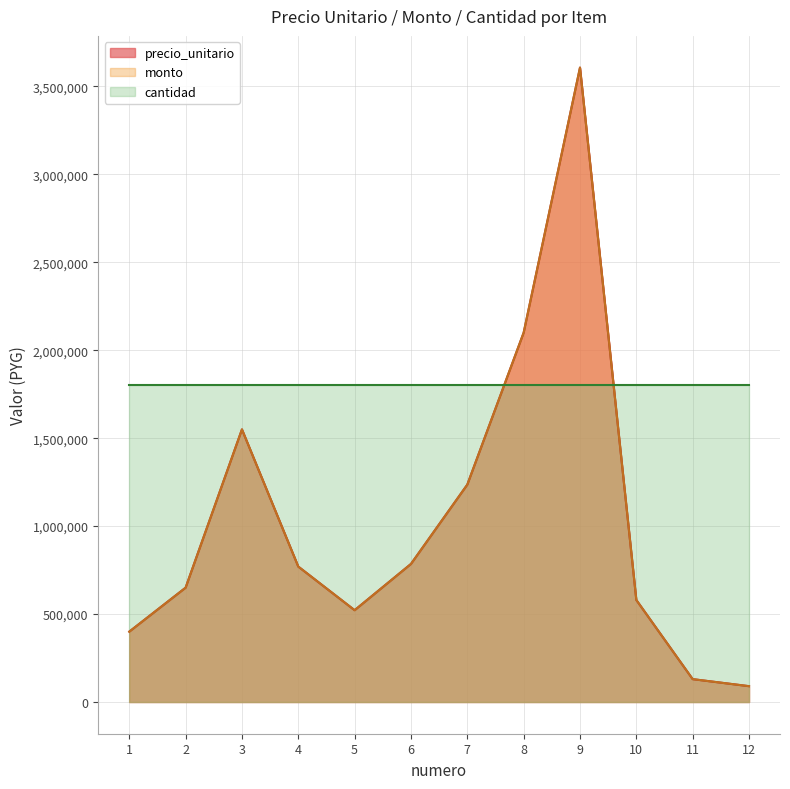

What is the average value of the precio_unitario series?

1035012